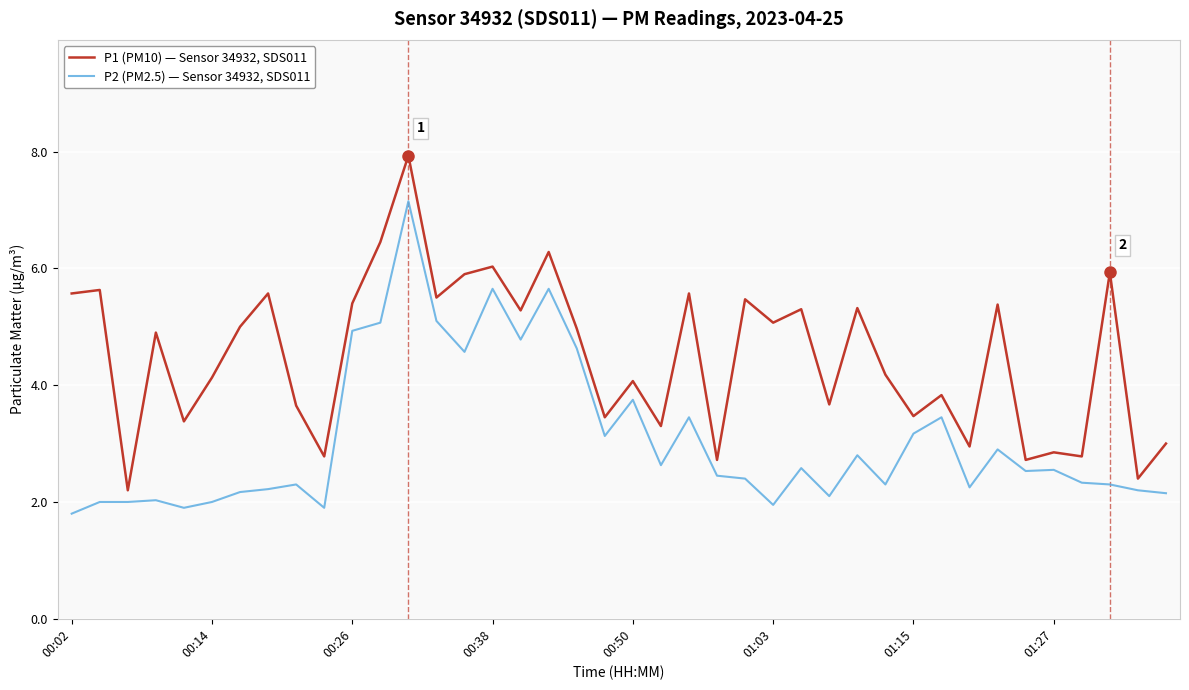

List the series in order of their overall mean, highest first.

P1 (PM10) — Sensor 34932, SDS011, P2 (PM2.5) — Sensor 34932, SDS011